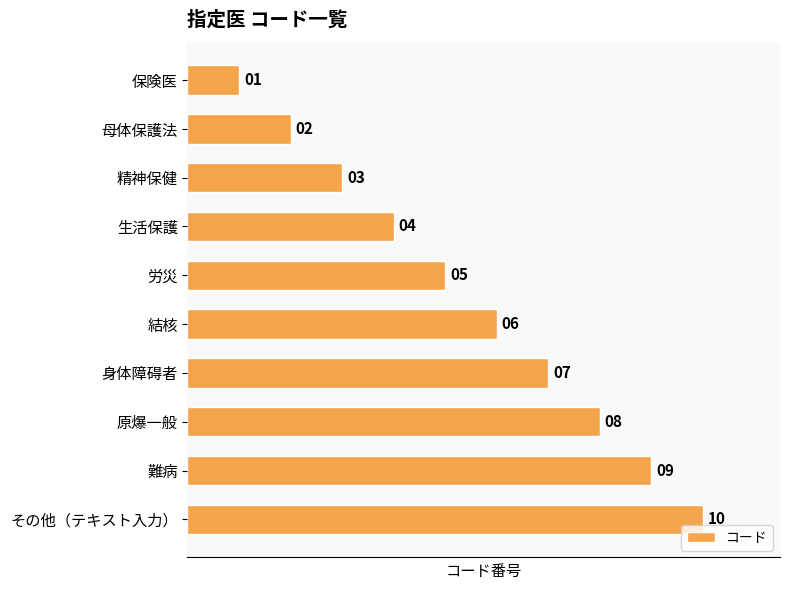

What is the change in value from 生活保護 to 身体障碍者?

+3